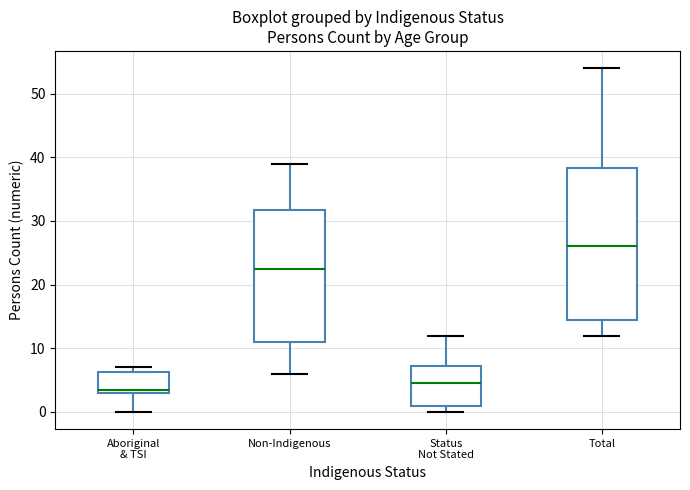

Which box has the highest median line?

Total